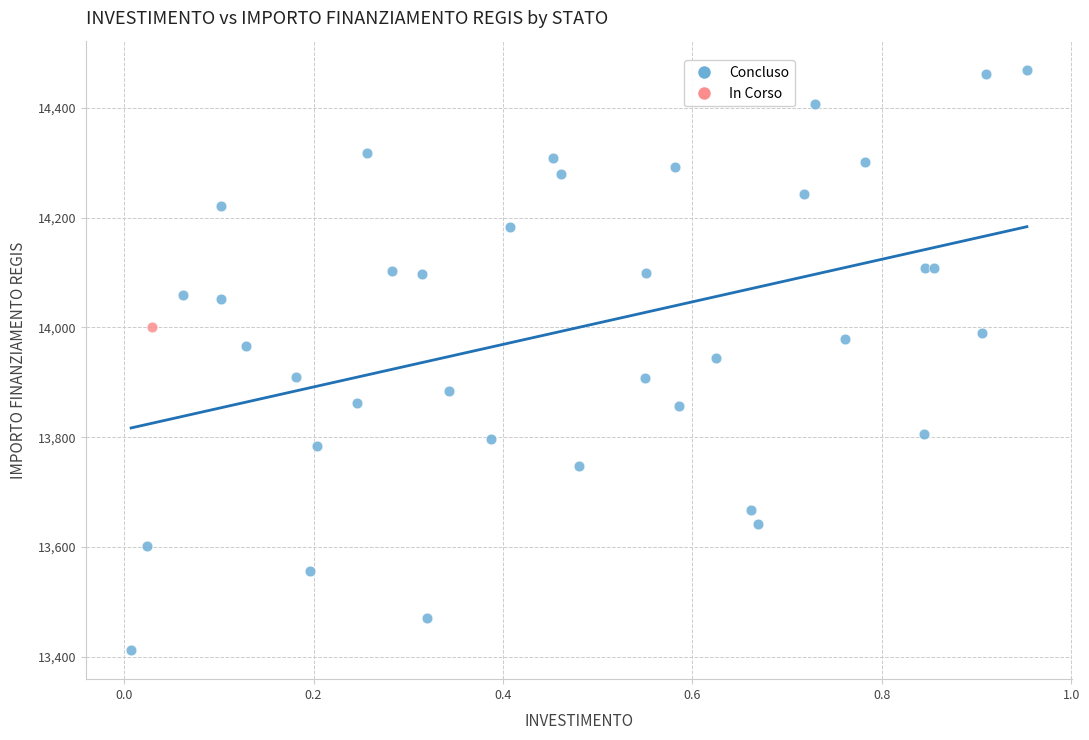

What are all the series names shown in the legend?

Concluso, In Corso